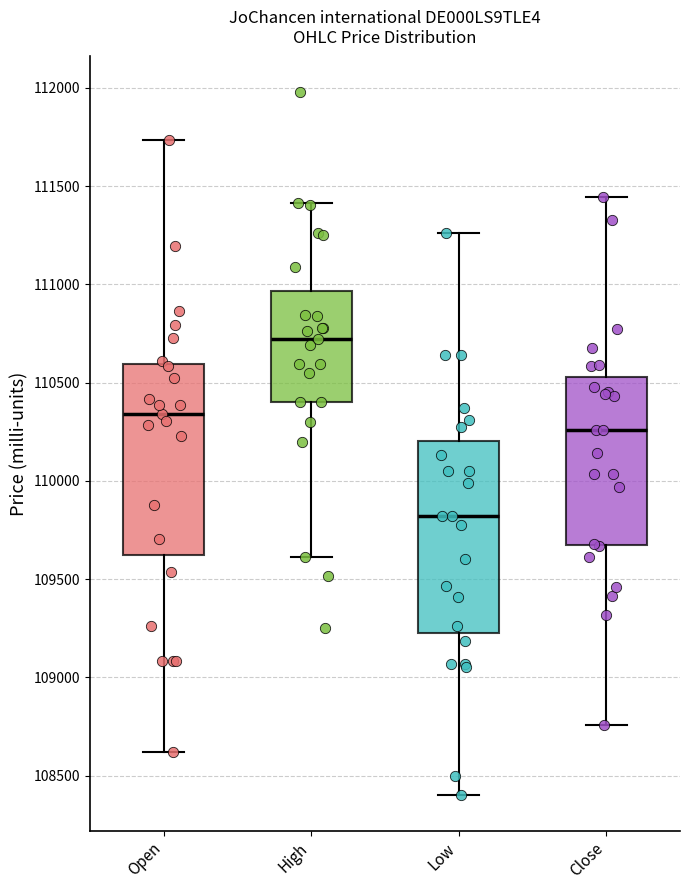

Where is the upper edge of the box for High on the y-axis? The values are not printed on the chart, so give them approximately, as read against the axis.

110950